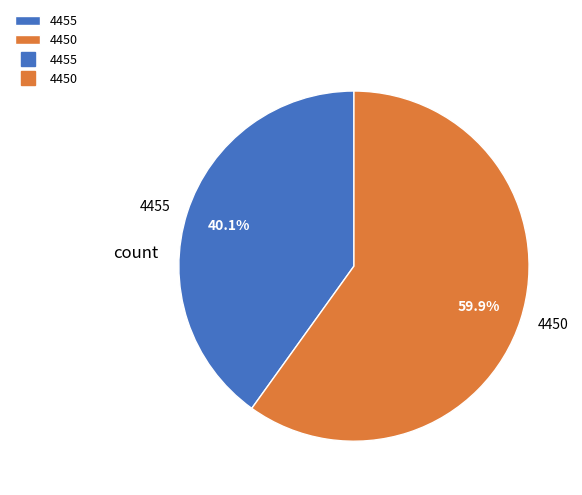

Between 4450 and 4455, which is larger?

4450